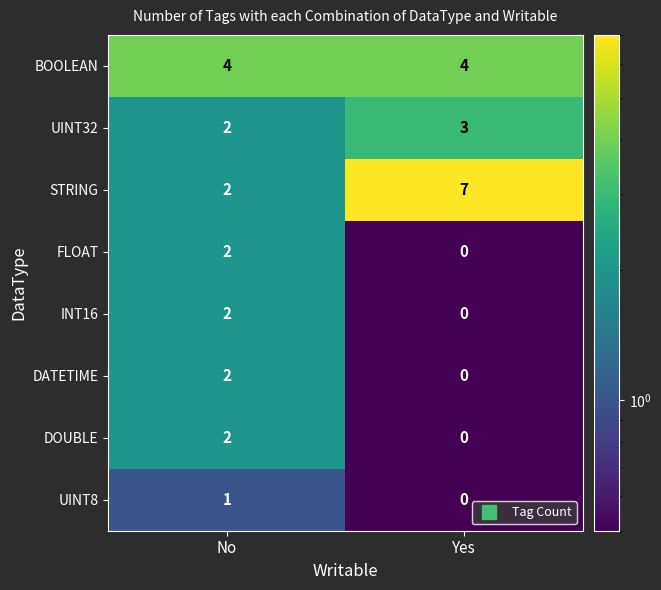

Reading left to right, extract all data points from this chart.

BOOLEAN: 4	4
UINT32: 2	3
STRING: 2	7
FLOAT: 2	0
INT16: 2	0
DATETIME: 2	0
DOUBLE: 2	0
UINT8: 1	0